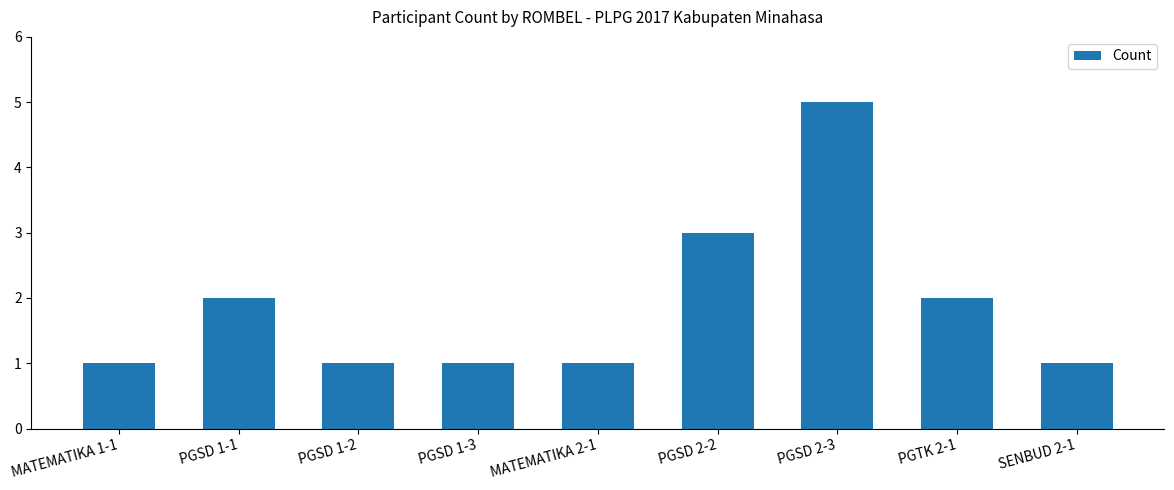

Count the number of data series in this chart.

1